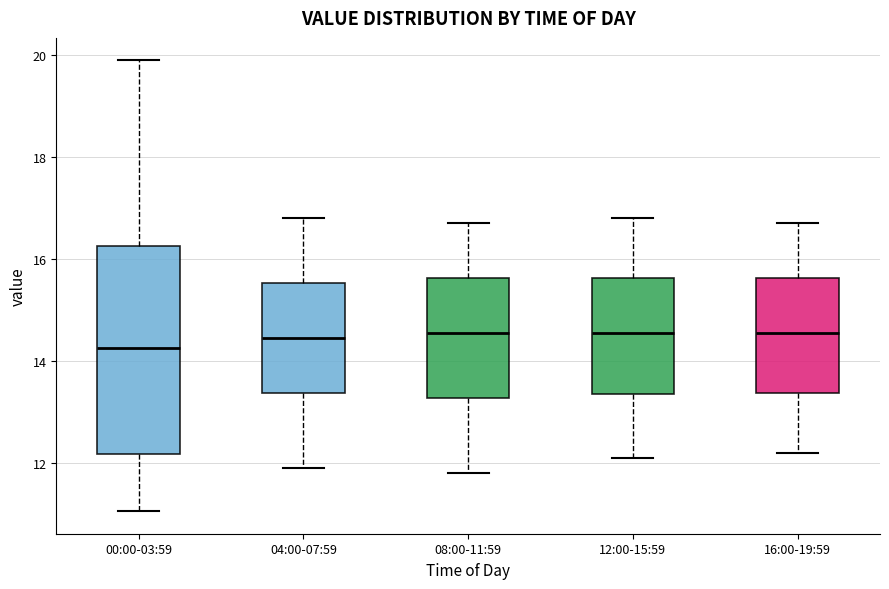

Reading left to right, transcribe this box plot: for each box, give where its median line is, the range the box spans, and where its two whiskers end, as read against the y-axis. The values are not printed on the chart, so give them approximately, as read against the axis.

00:00-03:59: median 14.2, box 12.2 to 16.2, whiskers 11.0 to 20.0
04:00-07:59: median 14.4, box 13.4 to 15.6, whiskers 12.0 to 16.8
08:00-11:59: median 14.6, box 13.2 to 15.6, whiskers 11.8 to 16.8
12:00-15:59: median 14.6, box 13.4 to 15.6, whiskers 12.2 to 16.8
16:00-19:59: median 14.6, box 13.4 to 15.6, whiskers 12.2 to 16.8